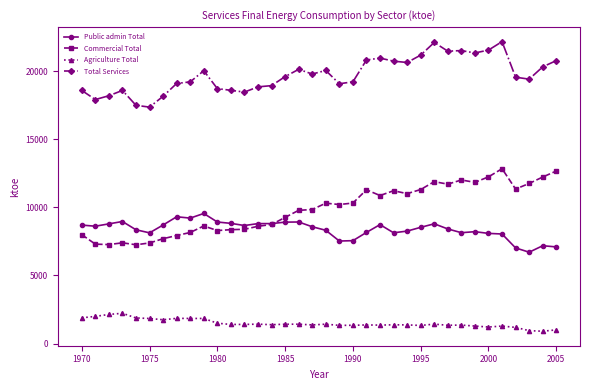

In Total Services, how many points are lower than both neighbors (excluding endpoints)?

9